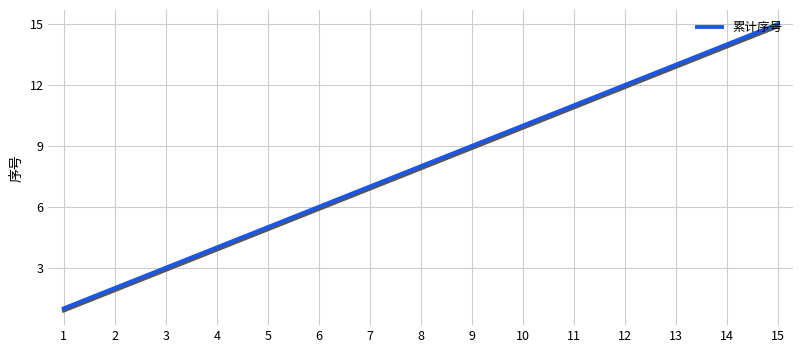

What is the maximum value shown in the chart?

15